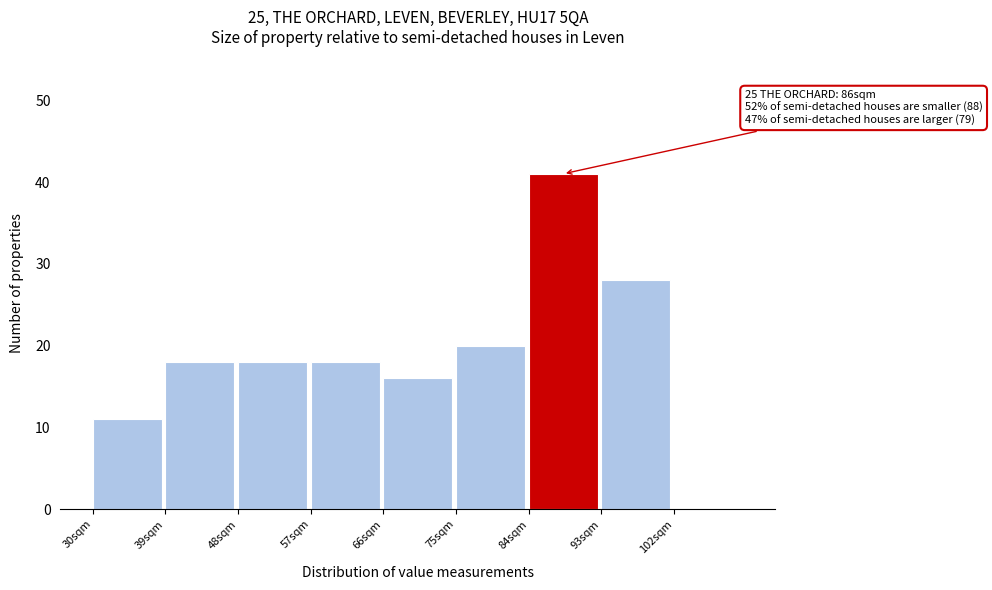

Which range on the x-axis has the tallest bar?

84 to 93